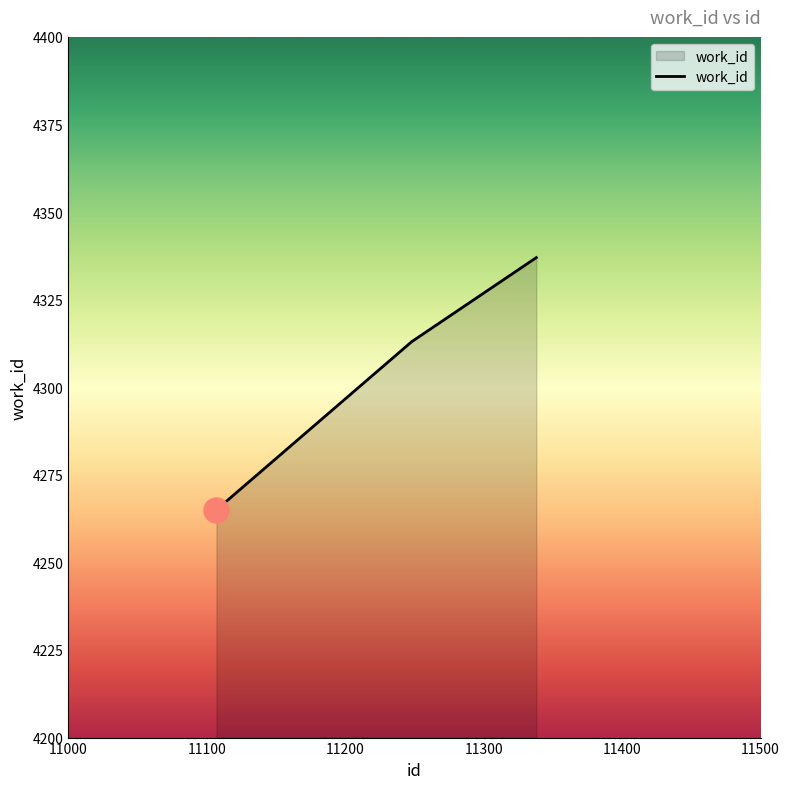

What is the minimum value shown in the chart?

4265